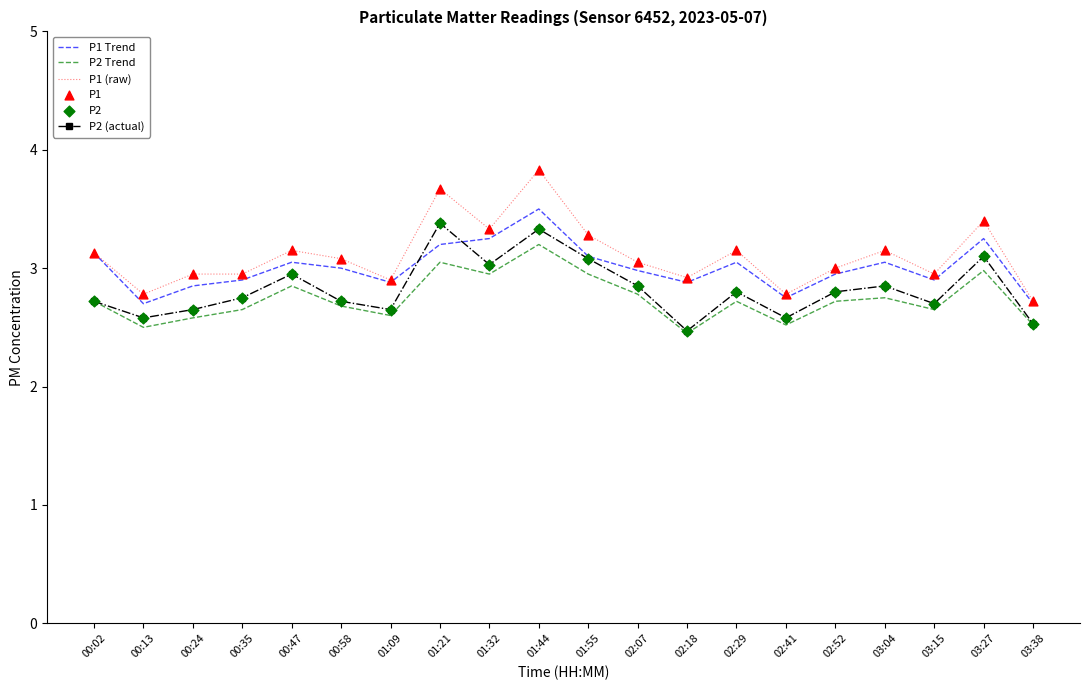

True or false: P2 Trend and P1 (raw) intersect in this chart.

False